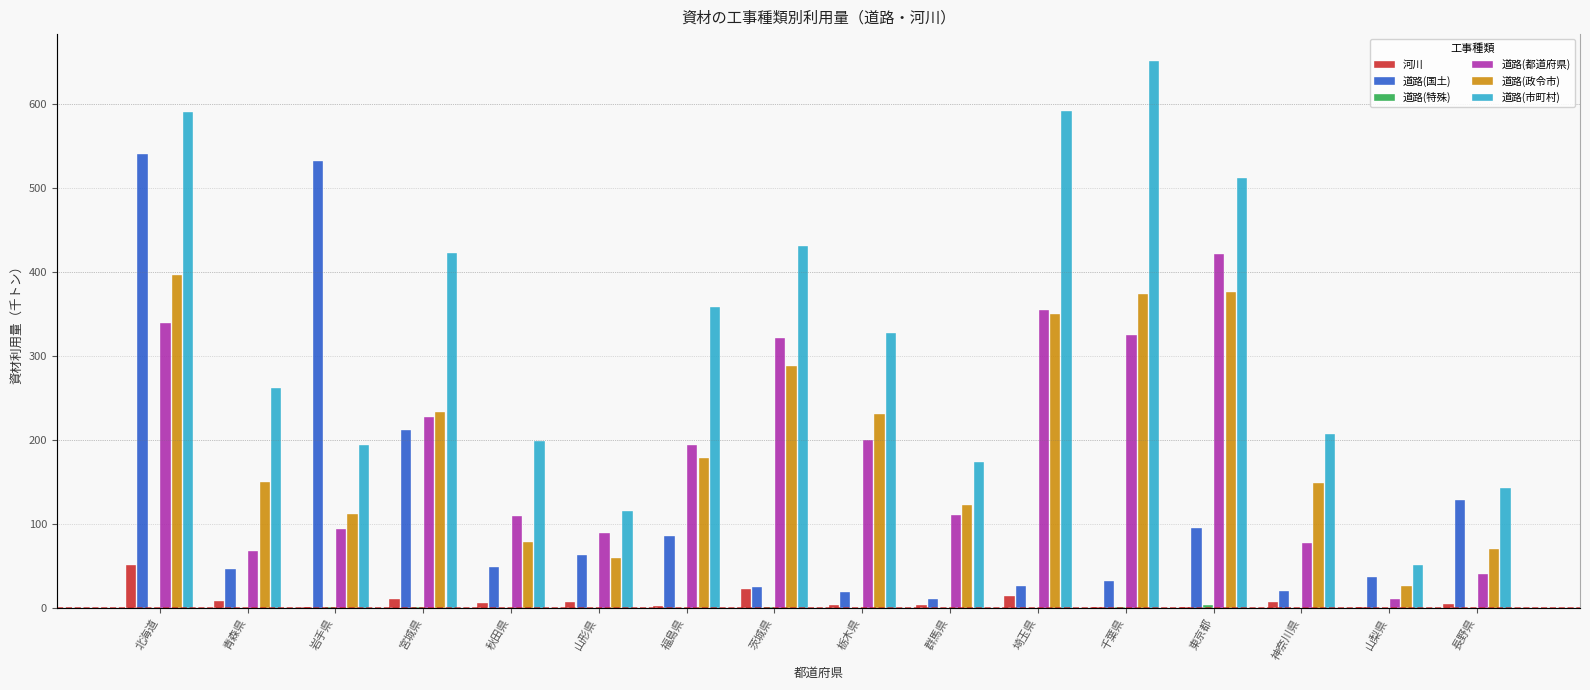

What are all the series names shown in the legend?

河川, 道路(国土), 道路(特殊), 道路(都道府県), 道路(政令市), 道路(市町村)